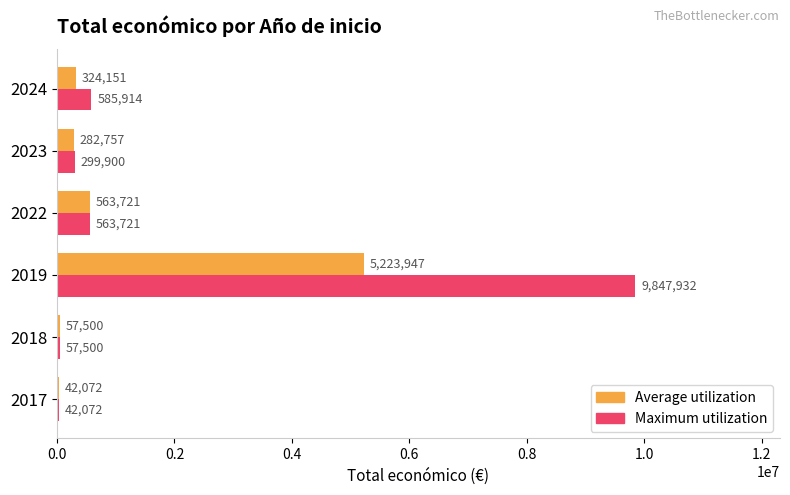

What is the total value across all series at 2017?

84144.0